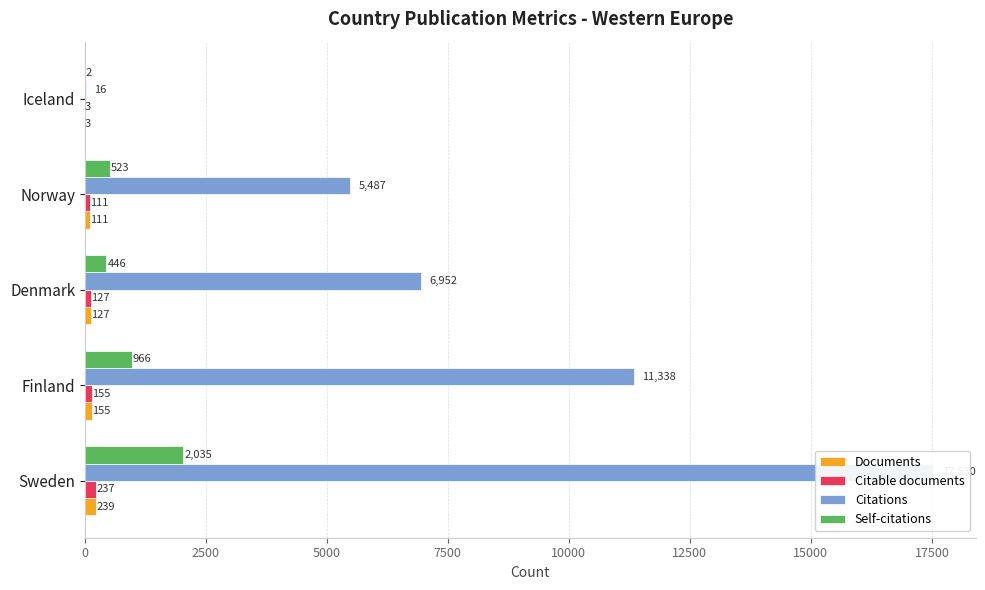

What is the value of the Self-citations bar at the 5th from the left?

2